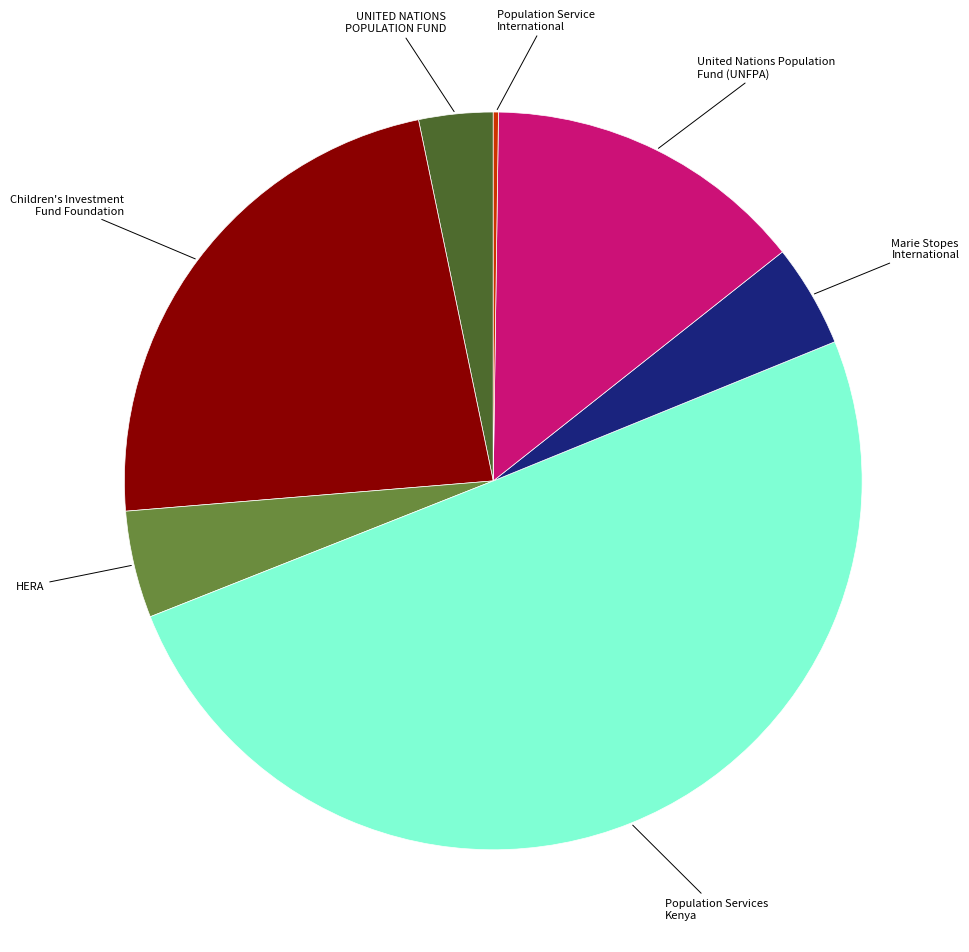

Is it true that Population Services Kenya is 62% of the pie?

False